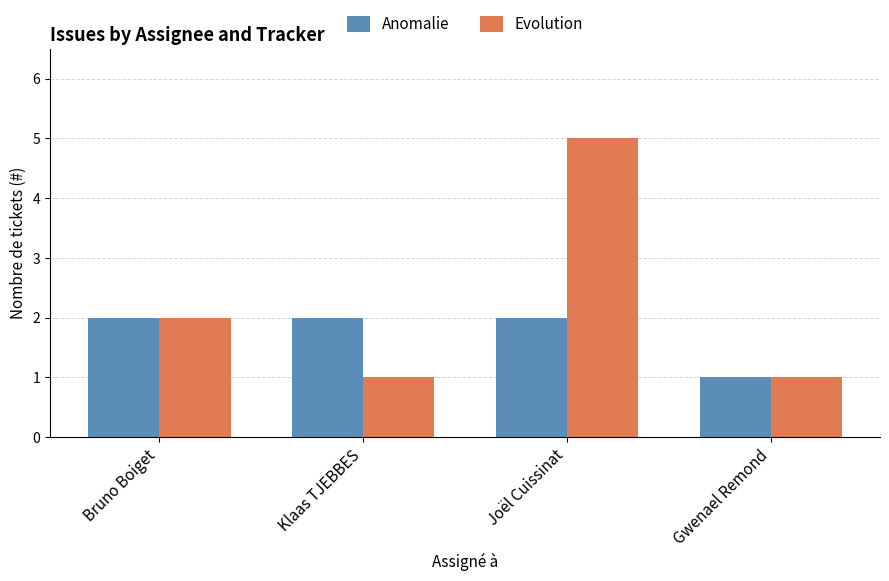

What is the lowest value of the Anomalie series?

1